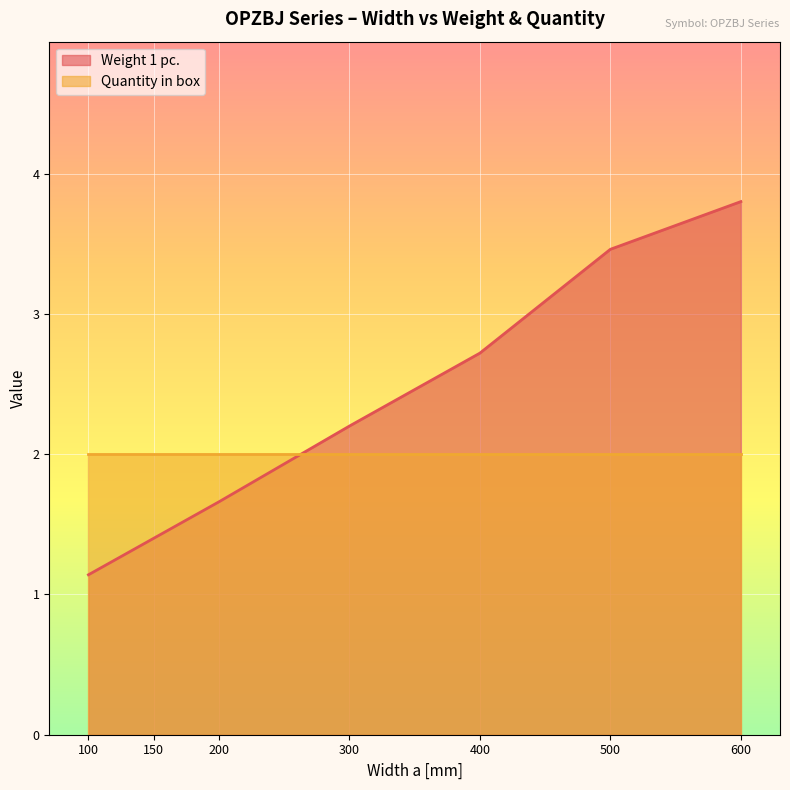

What is the value of the 5th point from the left?

2.7